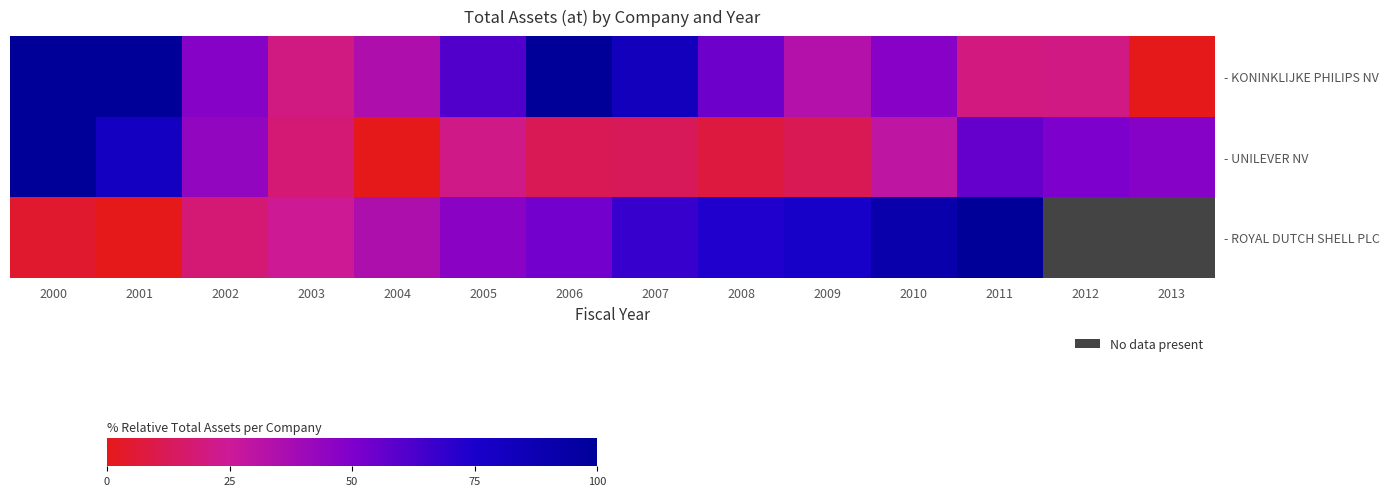

Is it true that - KONINKLIJKE PHILIPS NV equals 33.4 at 2012?

False